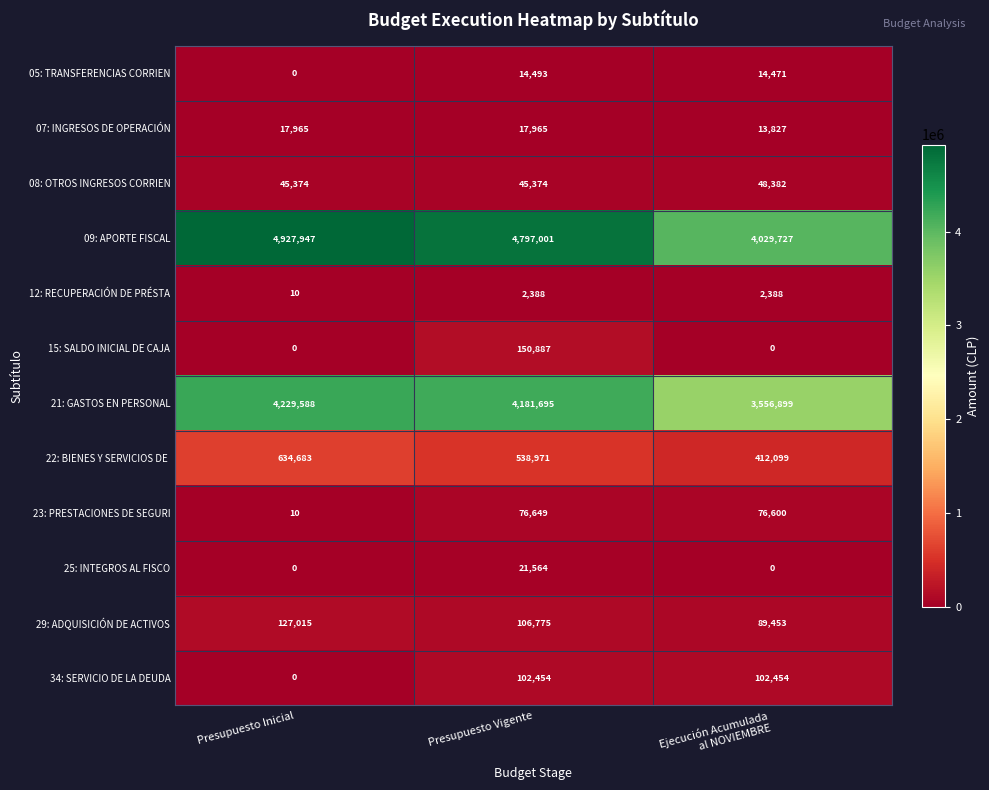

Count the 08: OTROS INGRESOS CORRIEN values in the range 45374 to 48382.

3